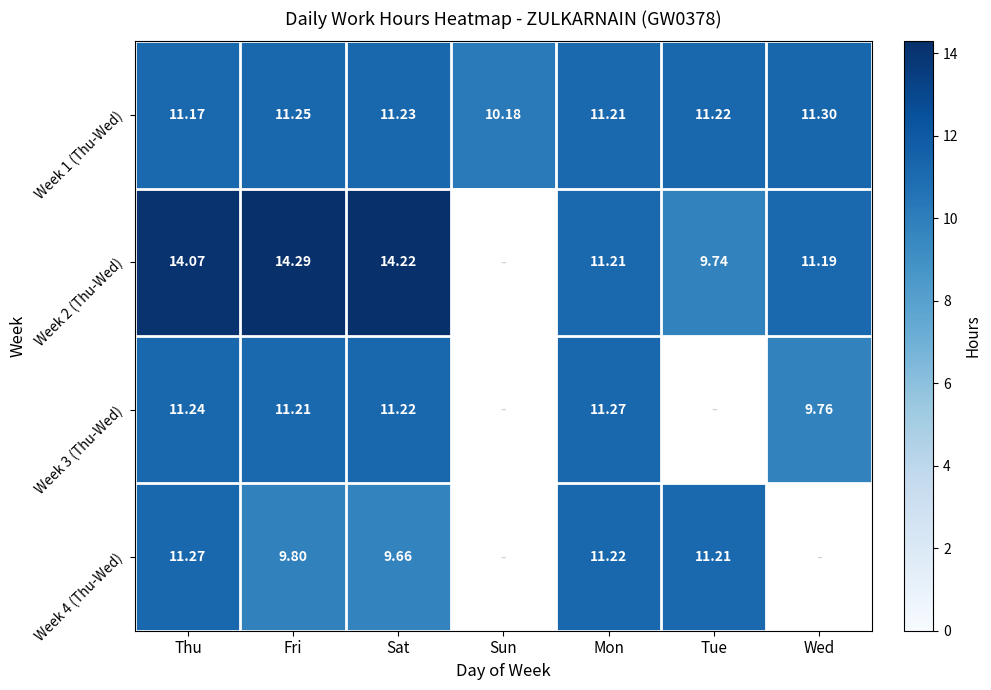

True or false: Week 2 (Thu-Wed) has a value of 14.2 at Sat.

True